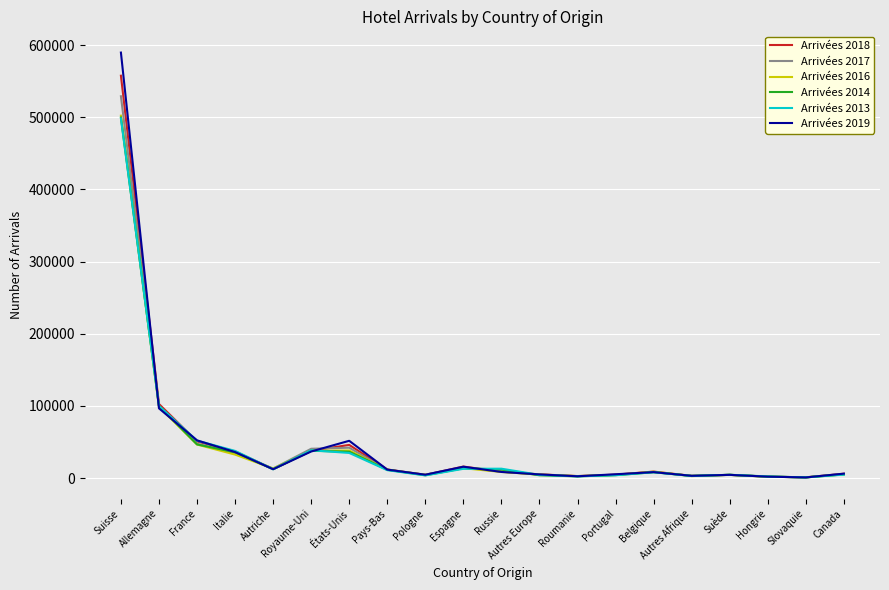

What is the spread (max minus min) of values at France?

5764